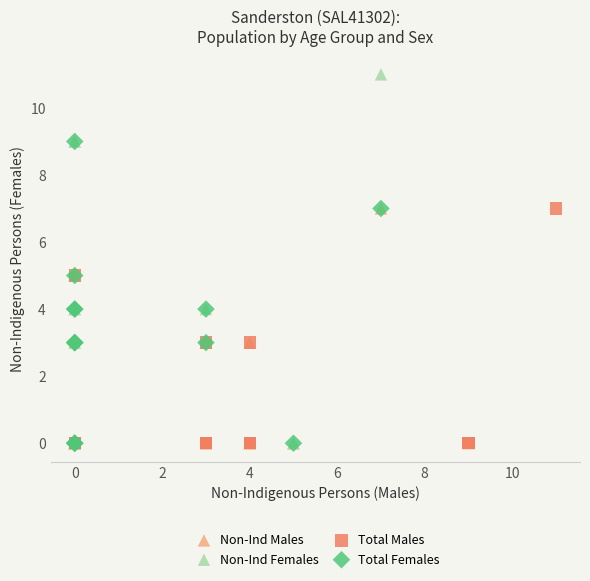

Which series has the largest Y range (max minus min)?

Non-Ind Females